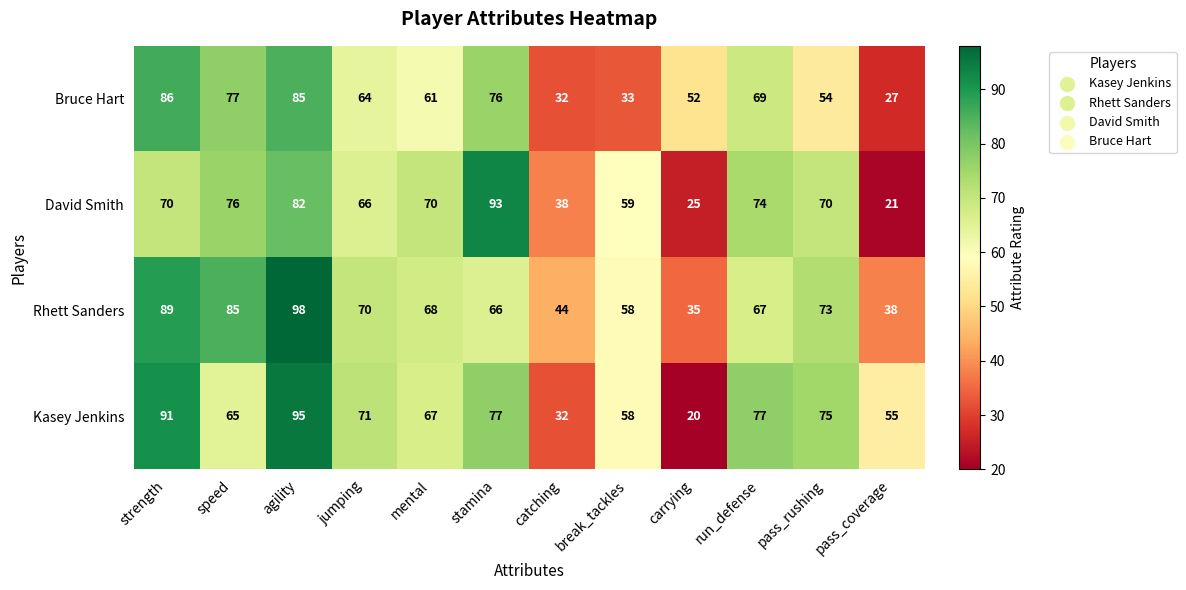

Rank the series at strength from lowest to highest value.

David Smith, Bruce Hart, Rhett Sanders, Kasey Jenkins